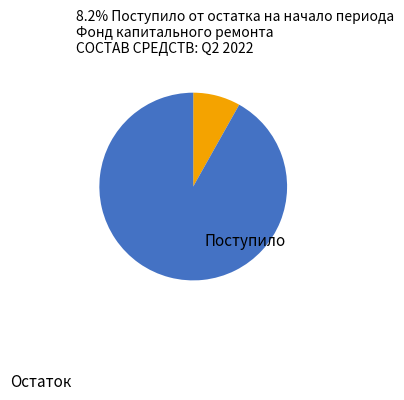

Is there any slice that represents more than half of the pie?

Yes